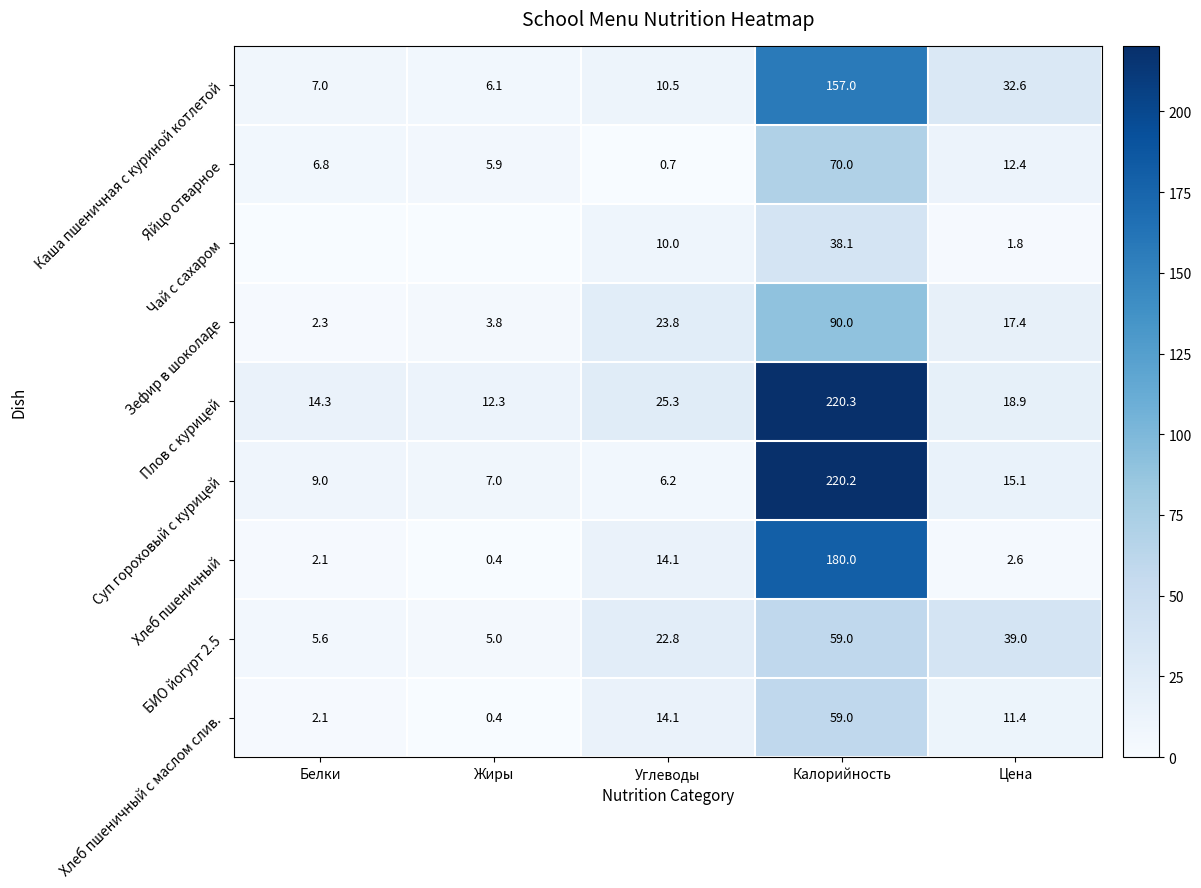

What is the difference between the Хлеб пшеничный values at Углеводы and Цена?

11.5